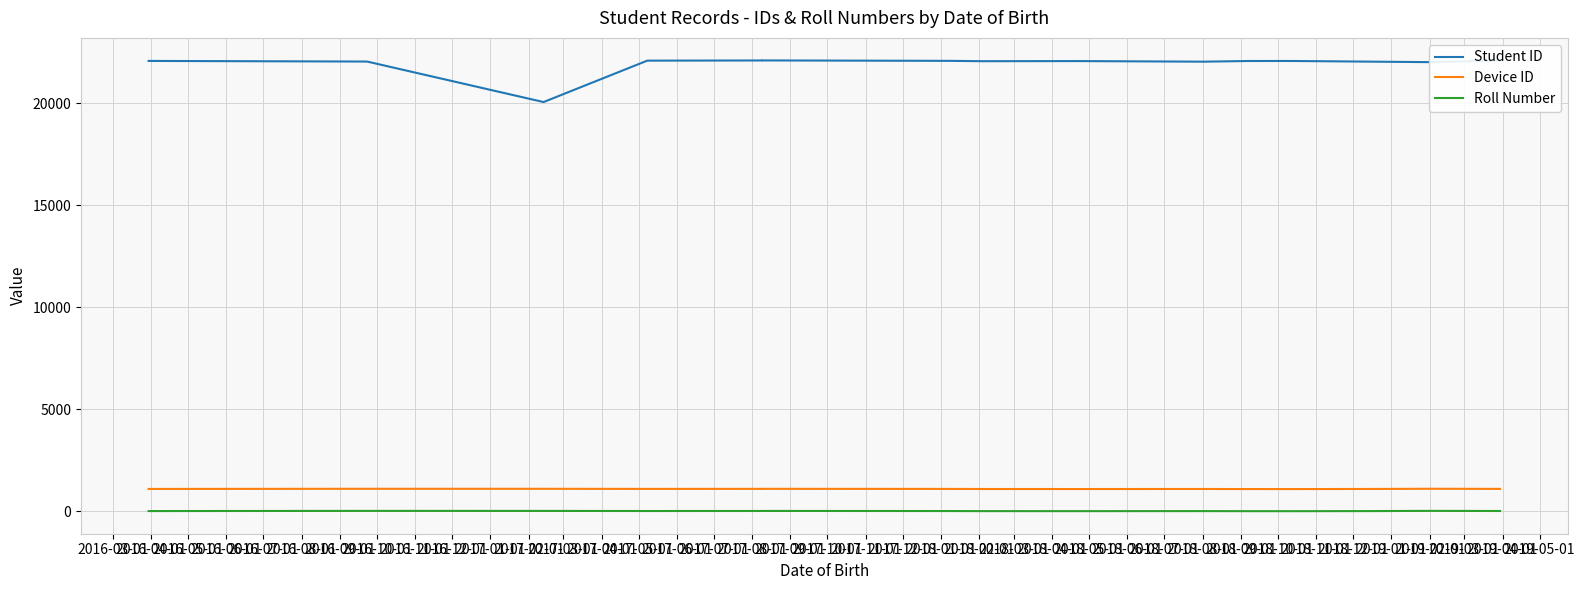

What is the label of the 7th point from the right?

2016-12-01